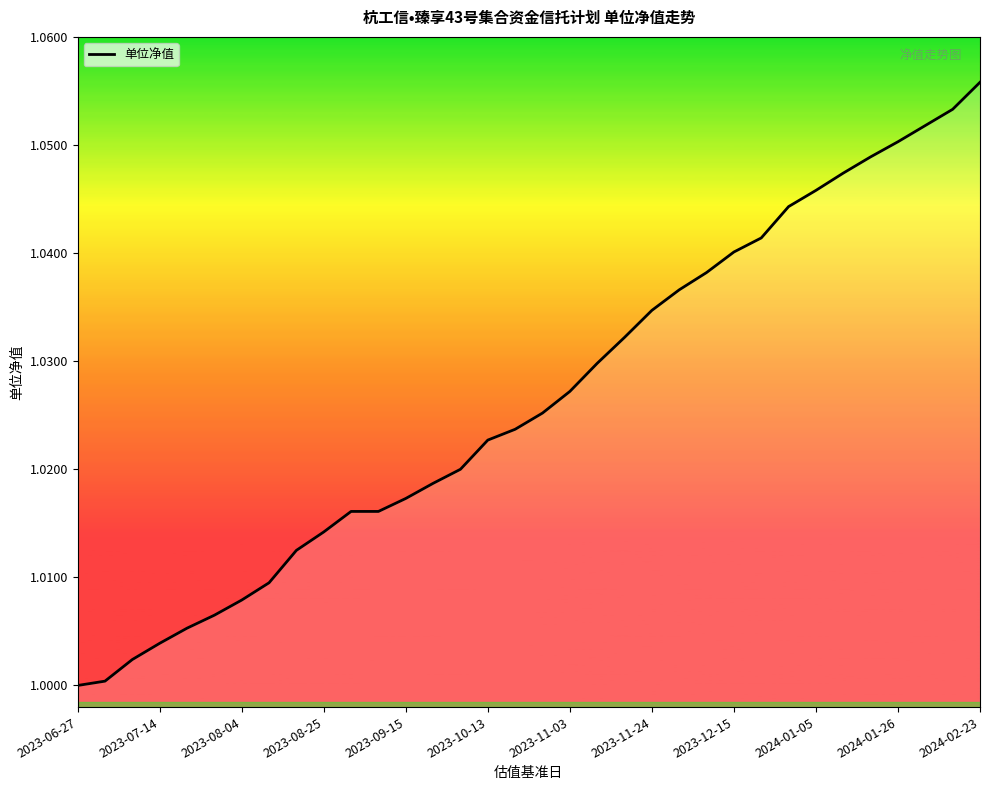

How many lines are shown in the chart?

1